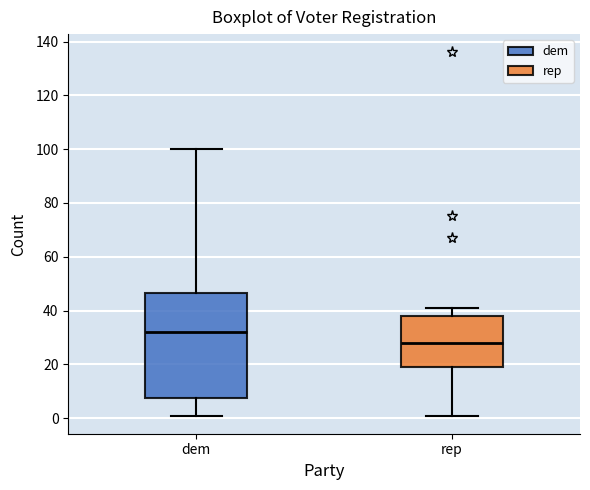

Reading left to right, read every box against the y-axis: the position of its median line, the range the box covers, and the ends of its whiskers. The values are not printed on the chart, so give them approximately, as read against the axis.

dem: median 32, box 8 to 46, whiskers 2 to 100
rep: median 28, box 20 to 38, whiskers 2 to 42